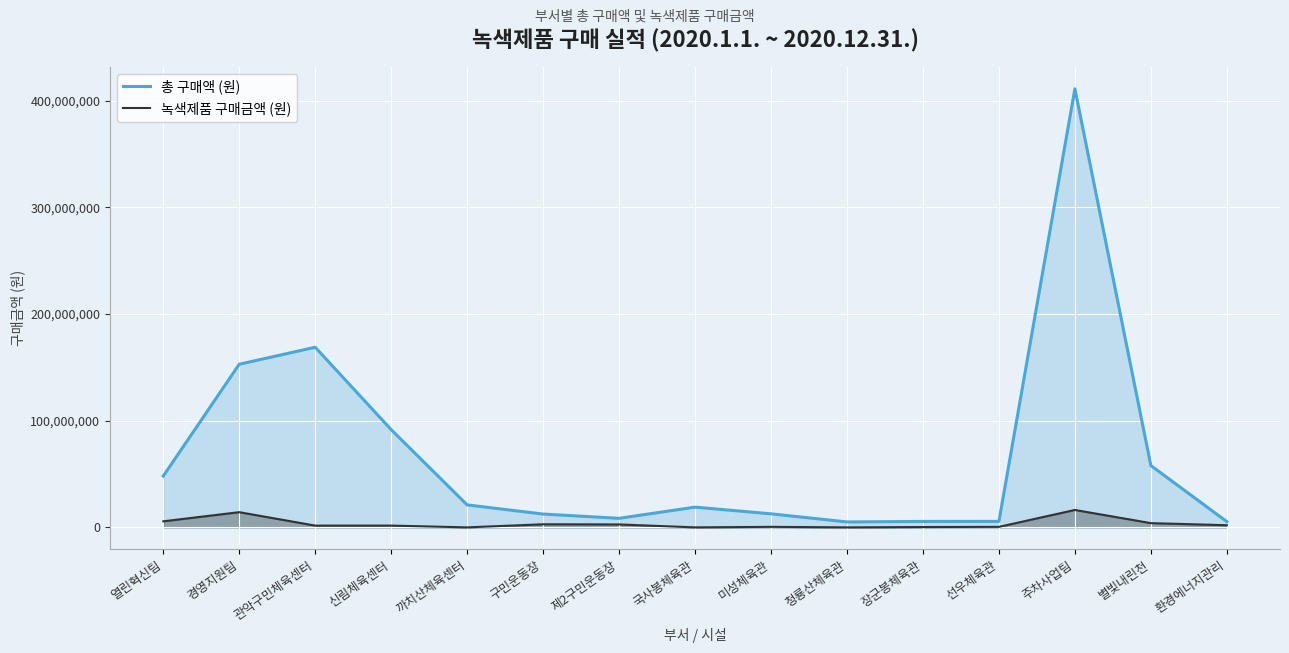

True or false: 녹색제품 구매금액 (원) has more than 0 interior local peaks.

True